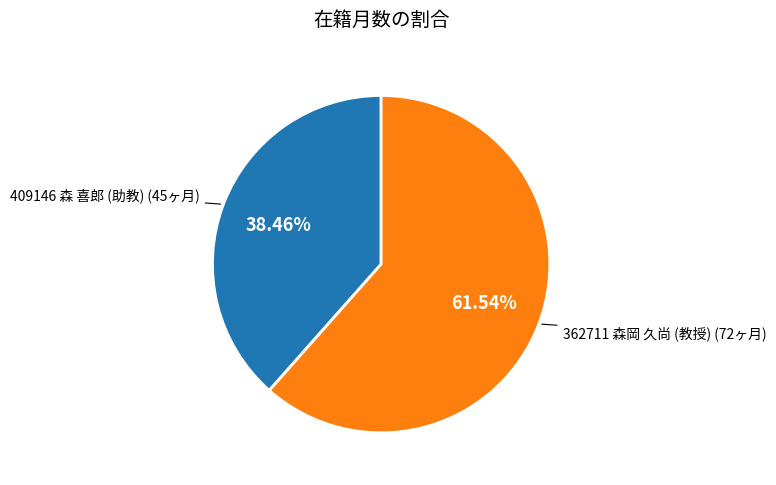

Is there any slice that represents more than half of the pie?

Yes